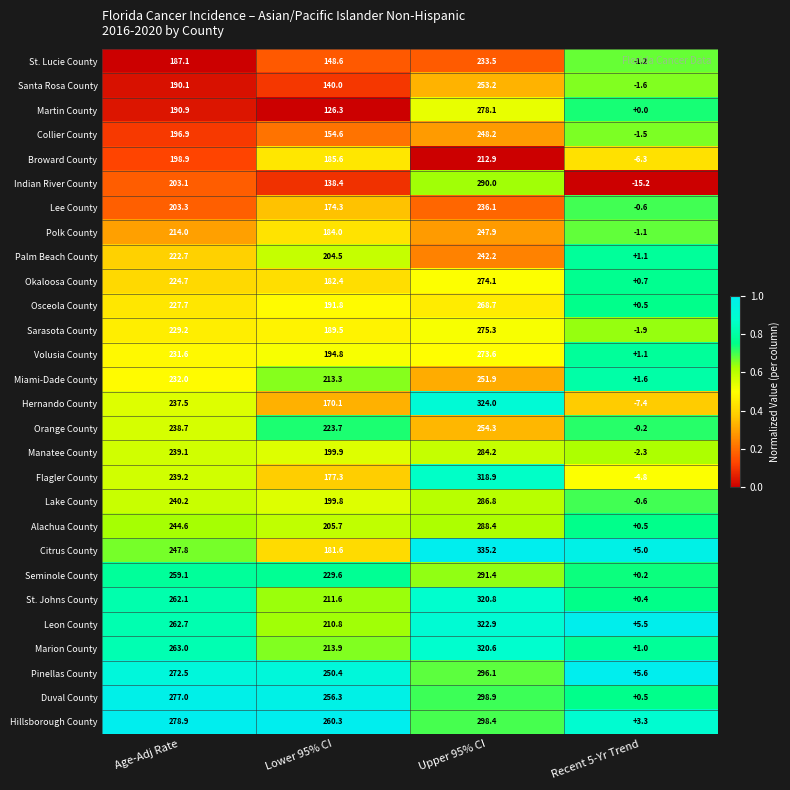

At which label does Martin County first exceed 190?

Age-Adj Rate